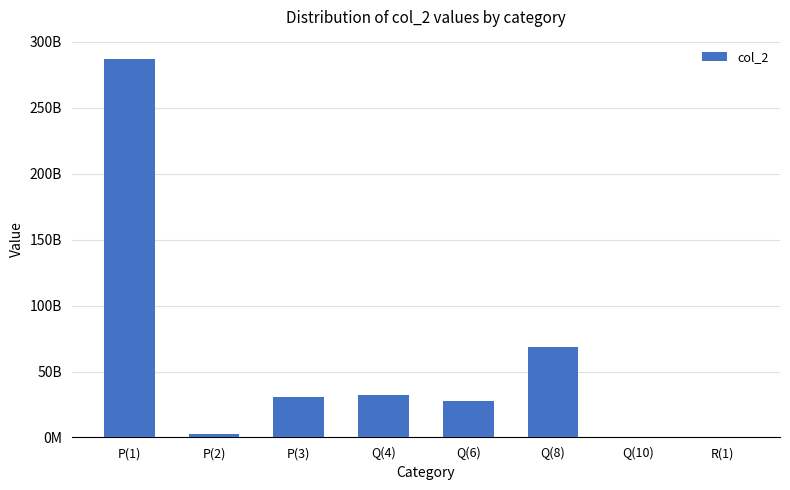

What is the value of the 8th bar from the left?

123077275